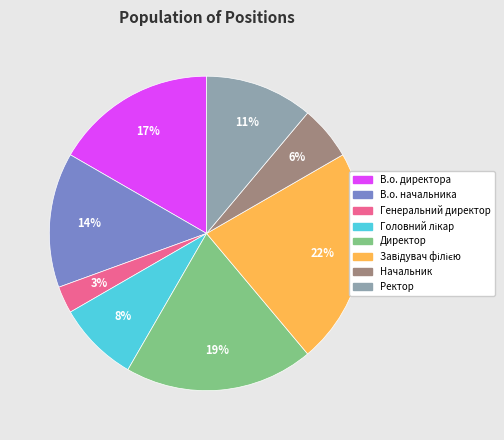

Does Ректор account for over 50% of the chart?

No